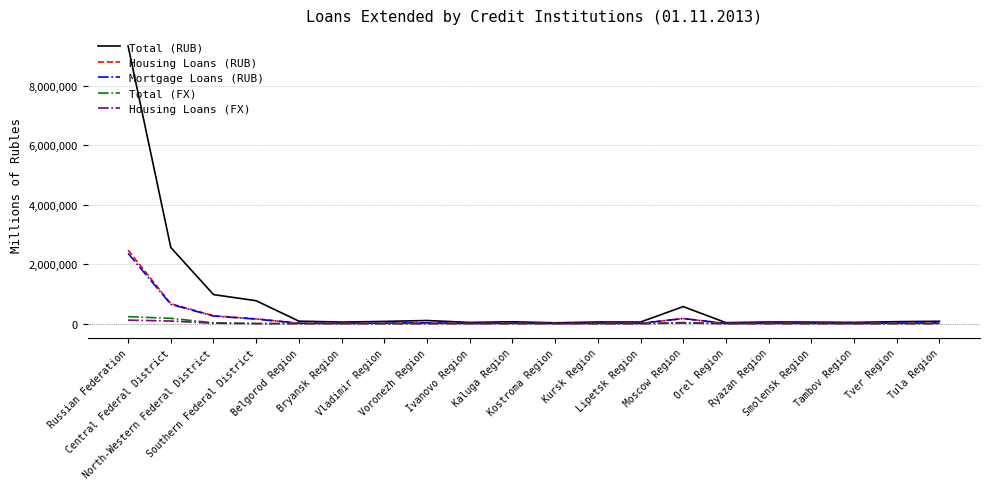

Which series has the largest total across all categories?

Total (RUB)